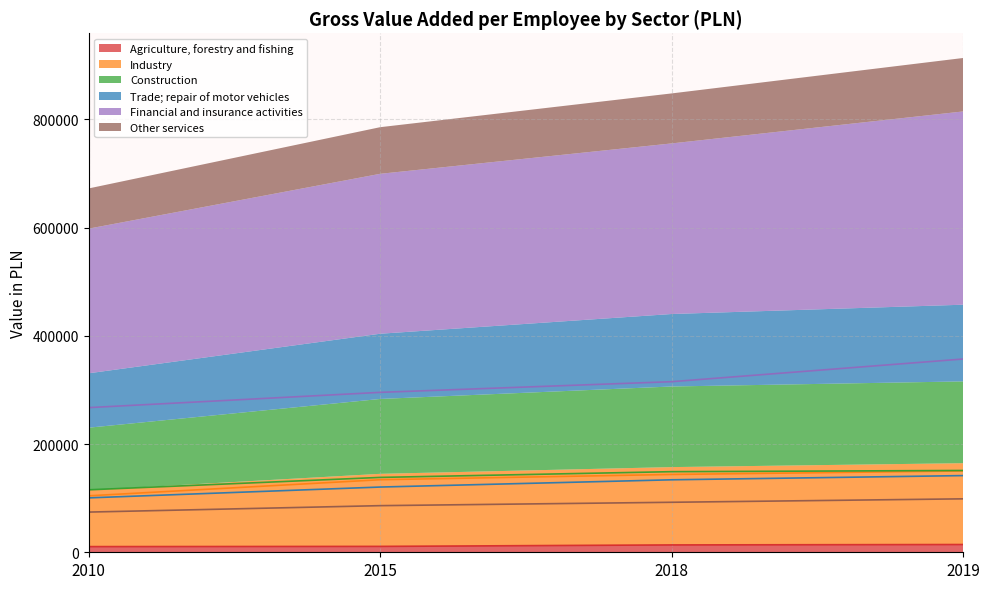

List the labels in order of Industry value, largest first.

2019, 2018, 2015, 2010